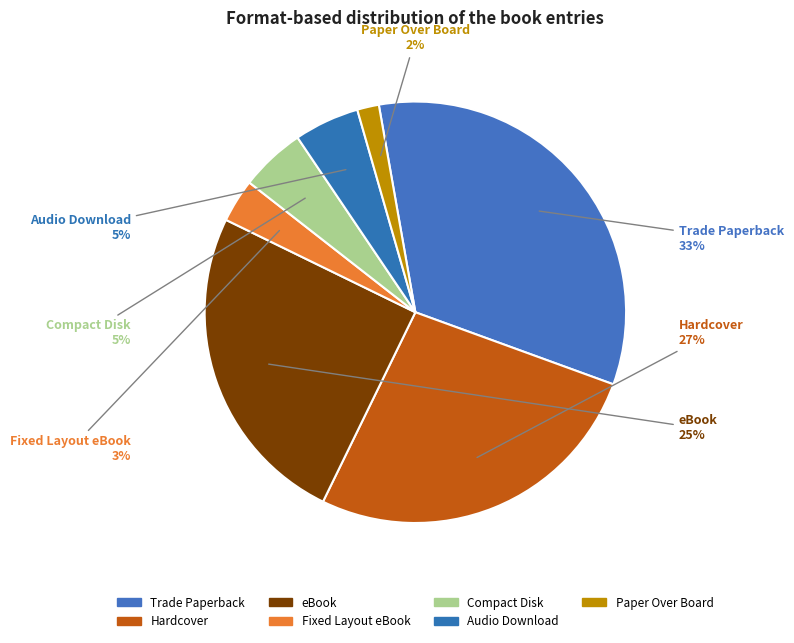

The eBook slice represents 25% of the pie. True or false?

True